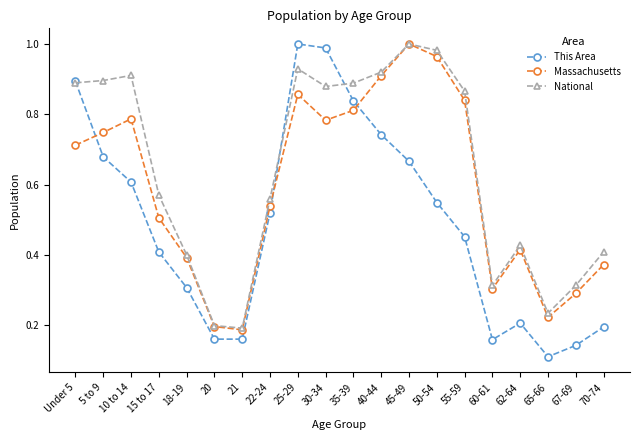

After their last crossing, which series has the higher values: Massachusetts or This Area?

Massachusetts